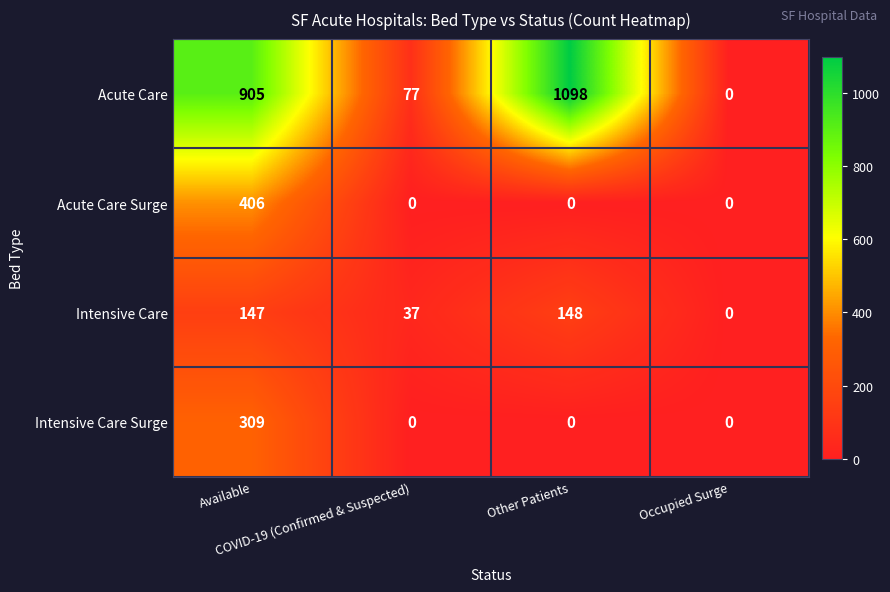

What is the total value across all series at Other Patients?

1246